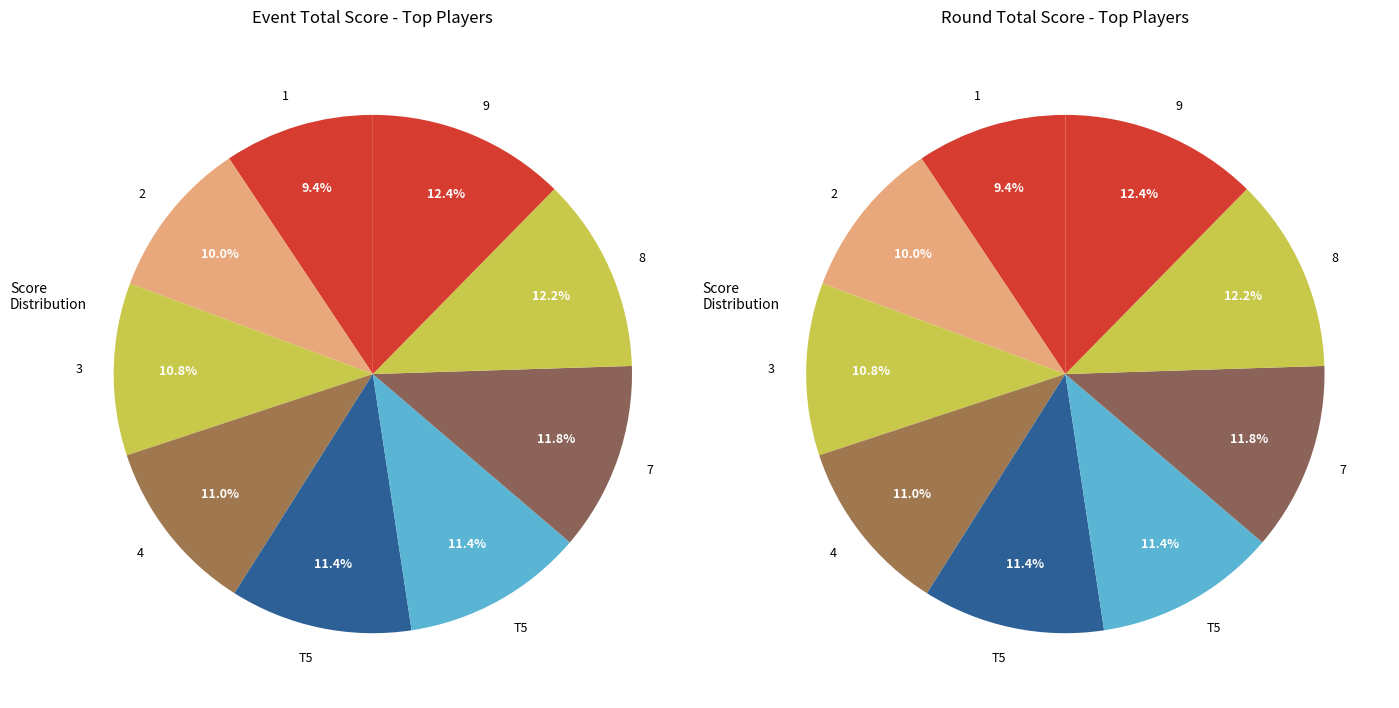

Count the number of slices in the pie.

9